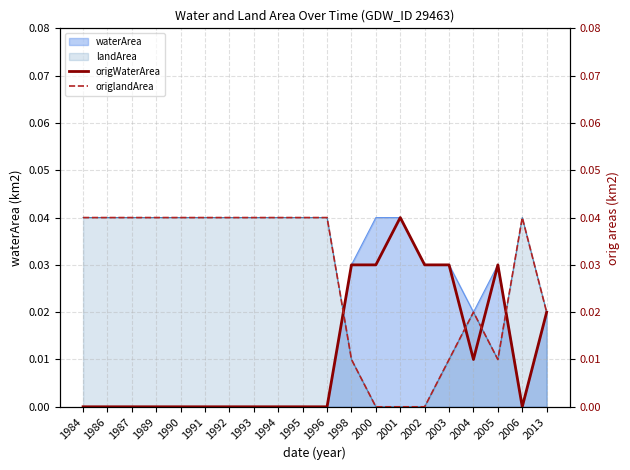

How many values in origWaterArea are above zero?

8